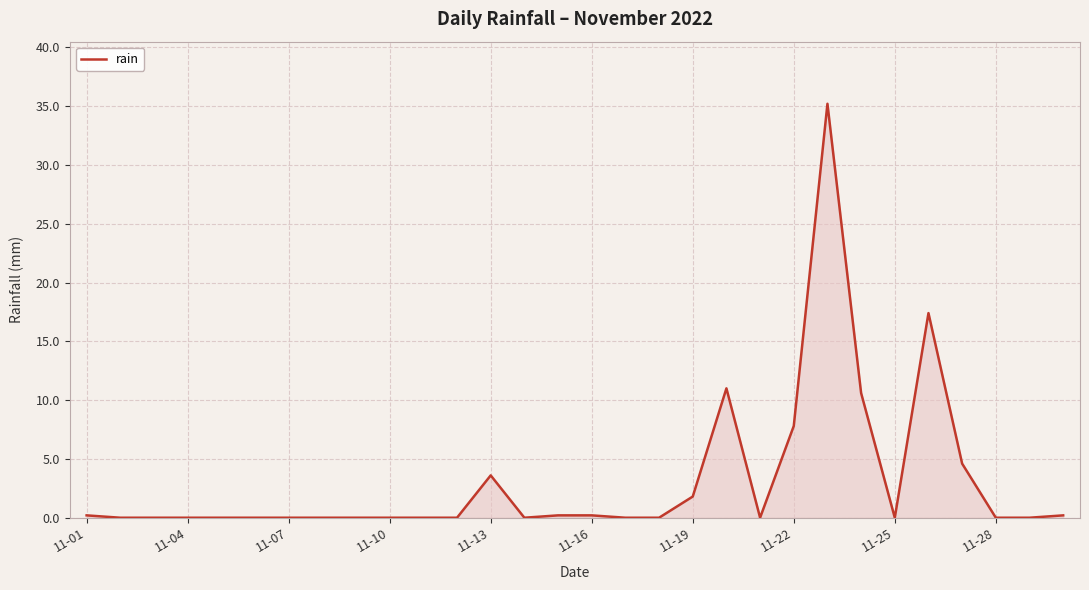

What is the difference between the maximum and minimum values?

35.2